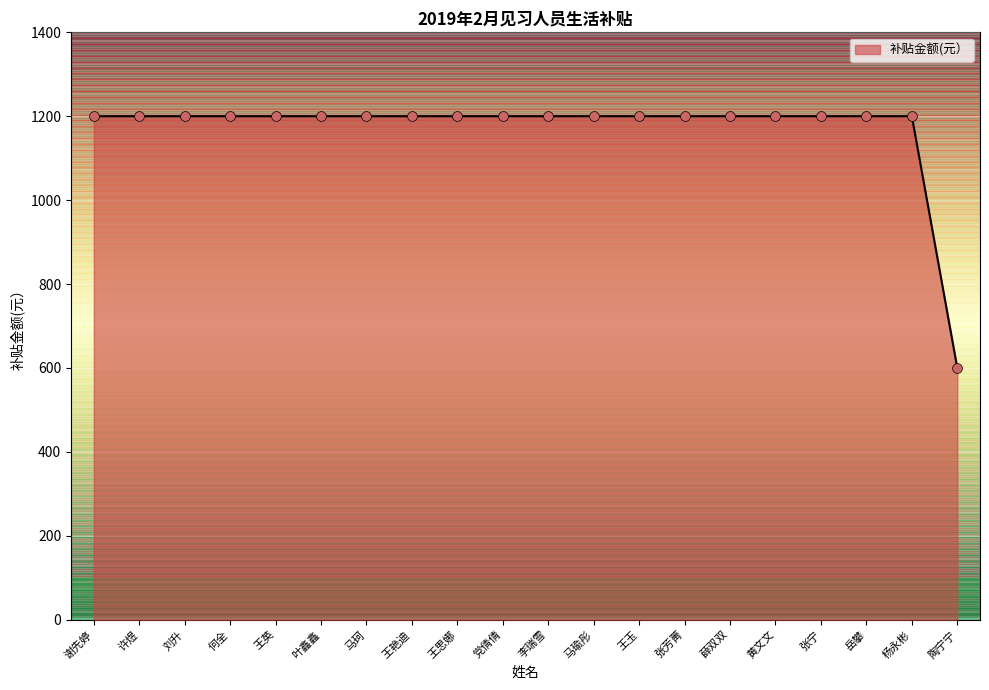

Is it true that 补贴金额(元） equals 378 at 刘升?

False